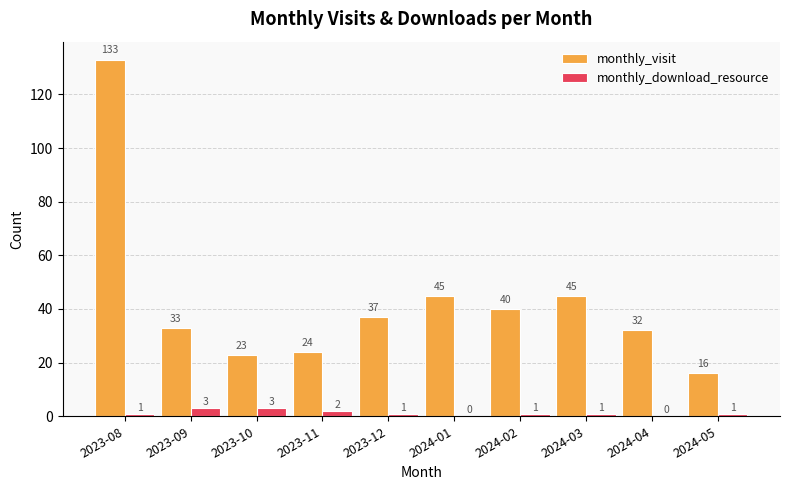

What is the difference between the monthly_visit values at 2024-04 and 2023-10?

9